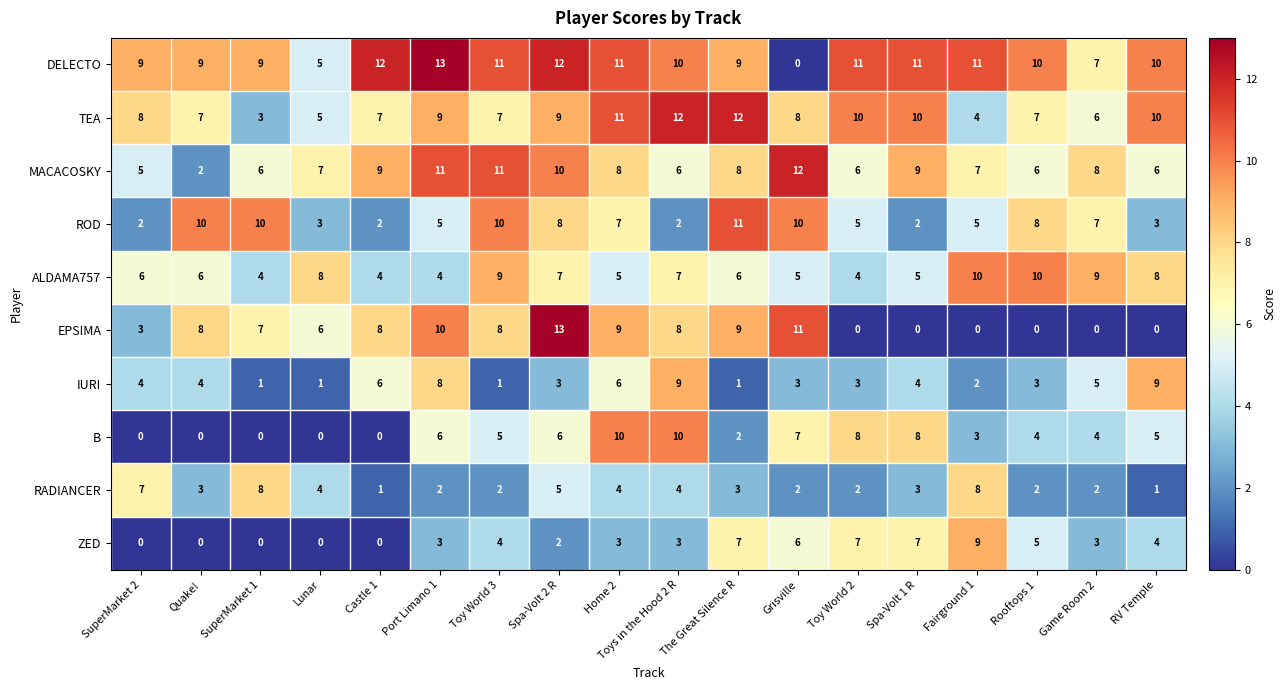

What is the average value of the DELECTO series?

9